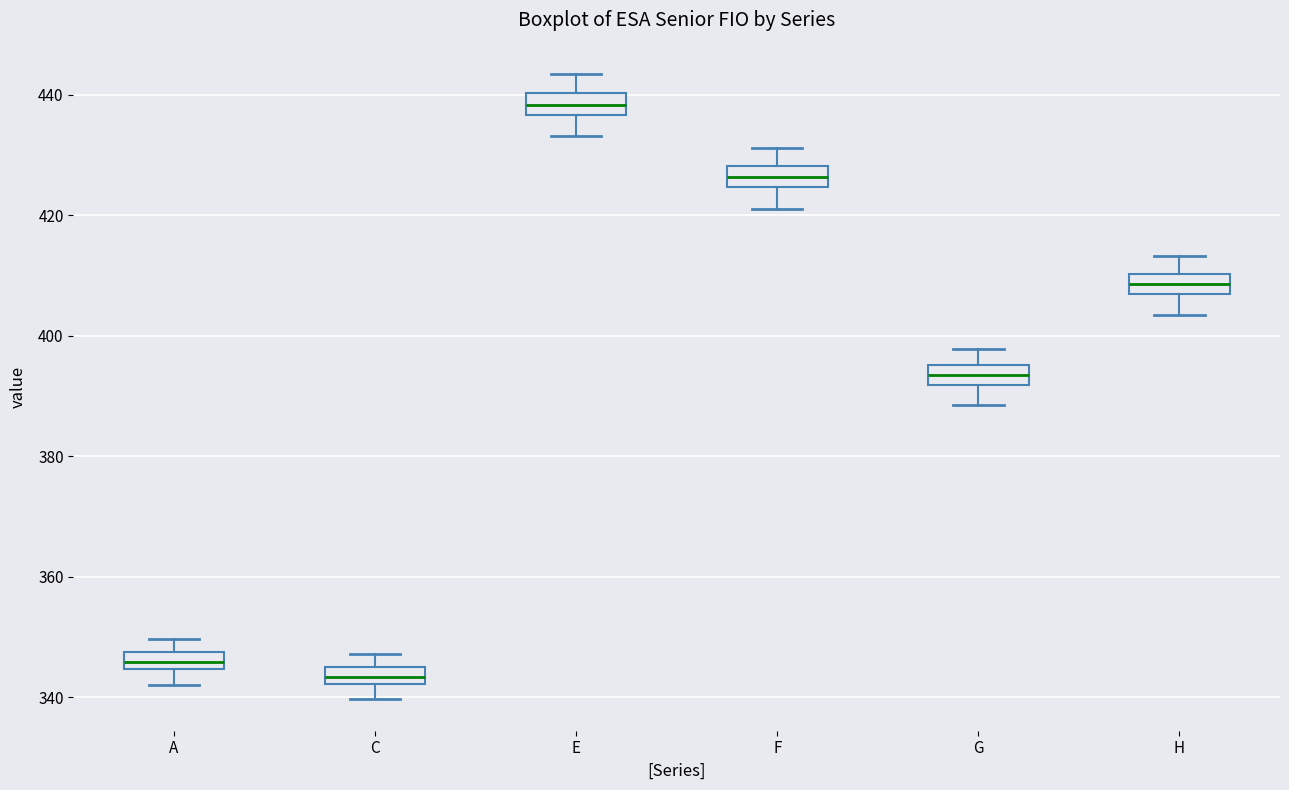

Where is the upper edge of the box for E on the y-axis? The values are not printed on the chart, so give them approximately, as read against the axis.

440